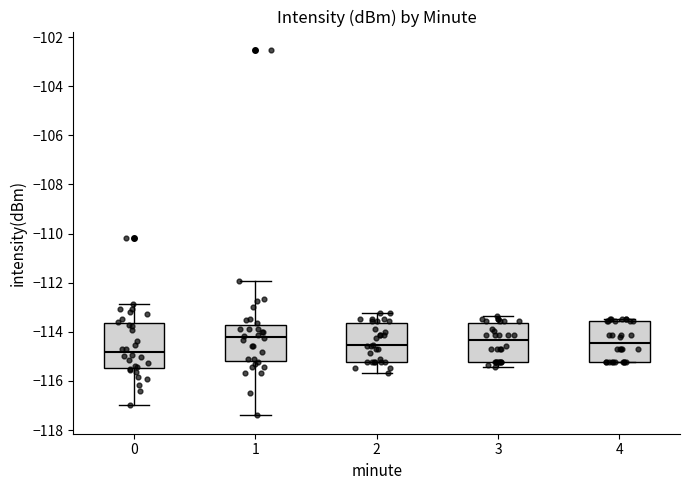

Where does the upper whisker of the box at x = 3 end on the y-axis? The values are not printed on the chart, so give them approximately, as read against the axis.

-113.4